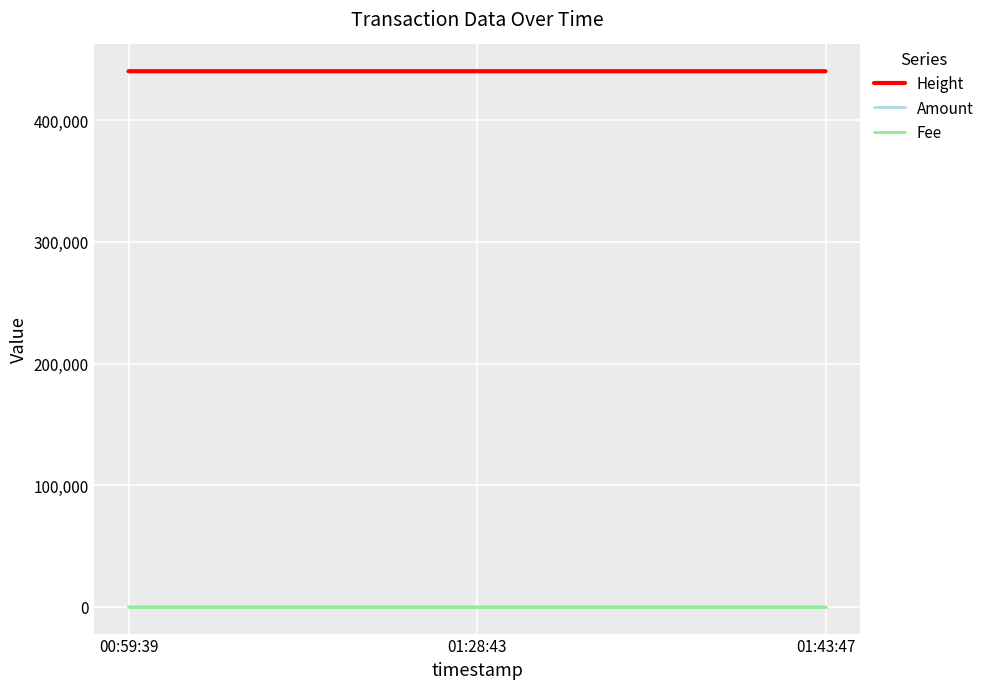

What is the maximum value shown in the chart?

440385